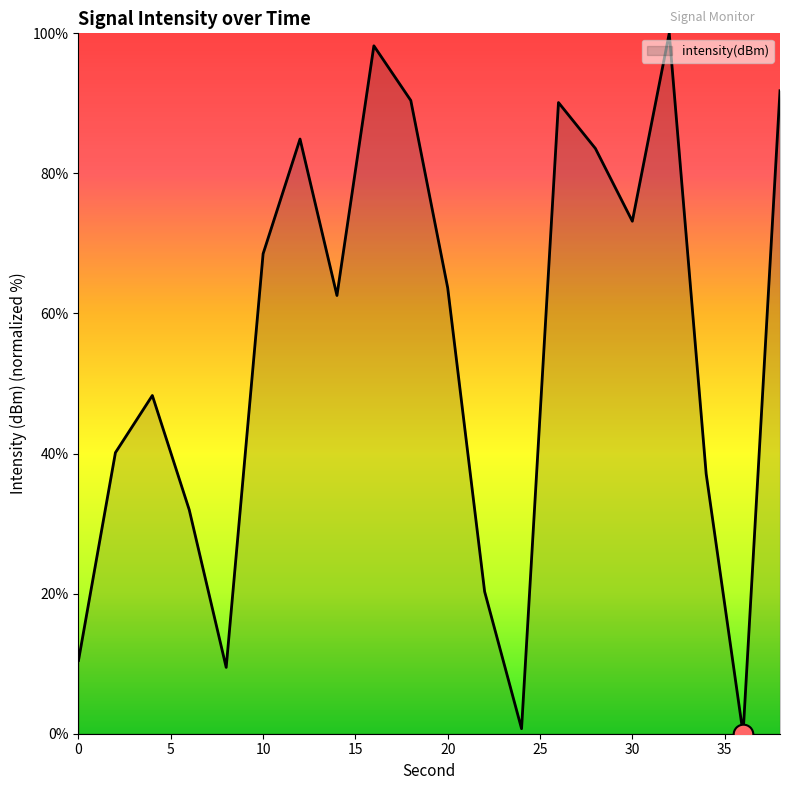

What is the greatest value displayed?

100.0